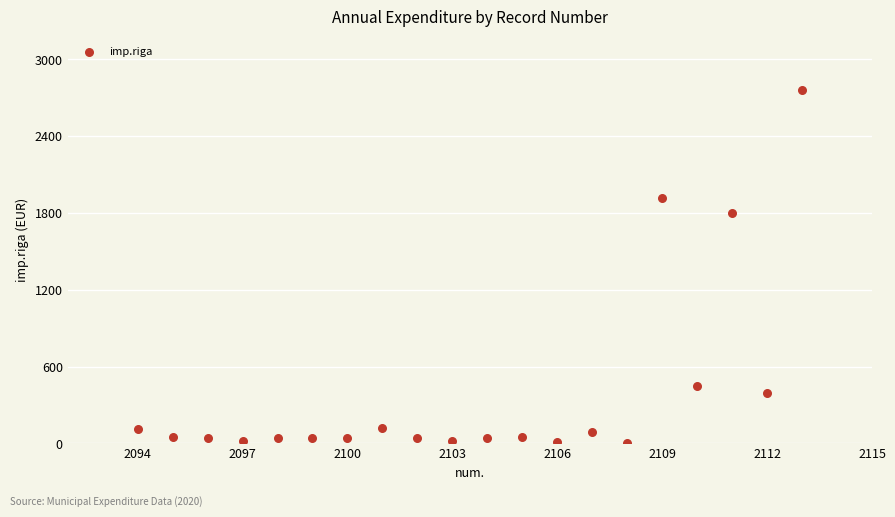

What Y value in the scatter plot is closest to 1382?

1799.6